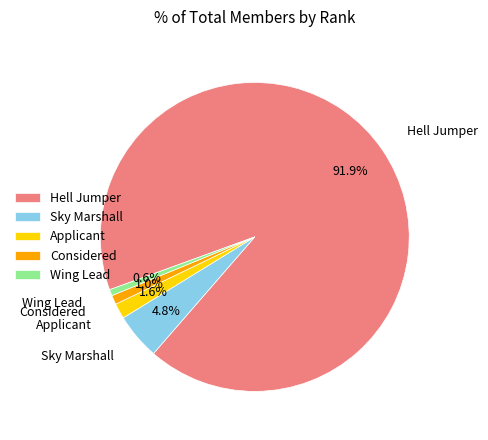

What percentage is the Applicant slice, to the nearest percent?

2%